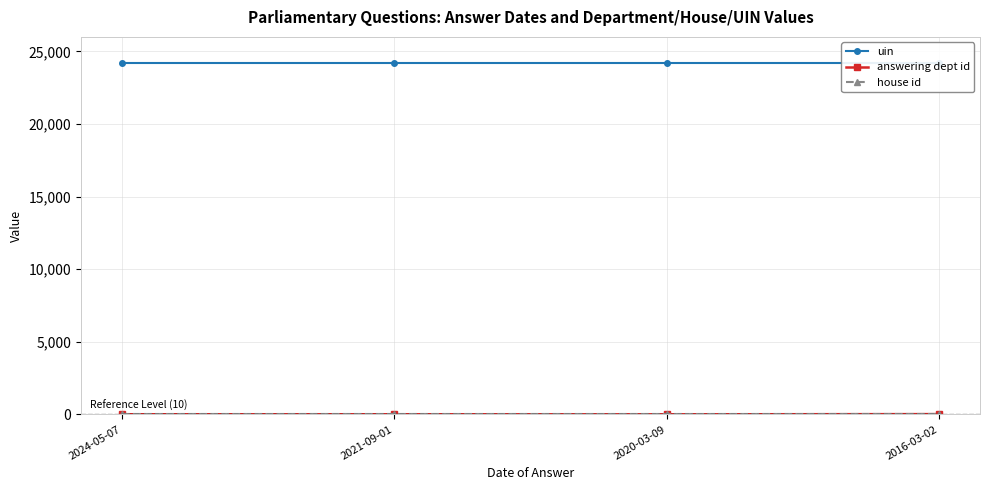

Is it true that answering dept id equals 8 at 2020-03-09?

False